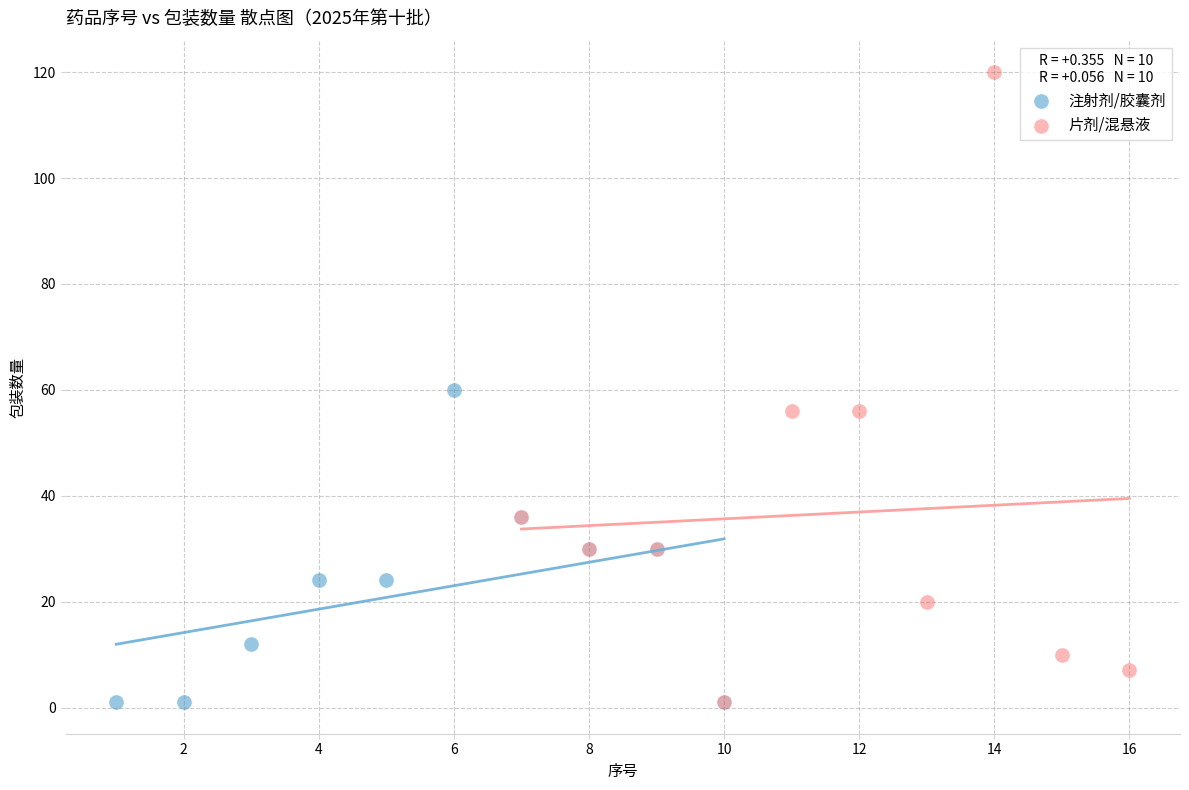

Which series reaches the maximum Y coordinate?

片剂/混悬液